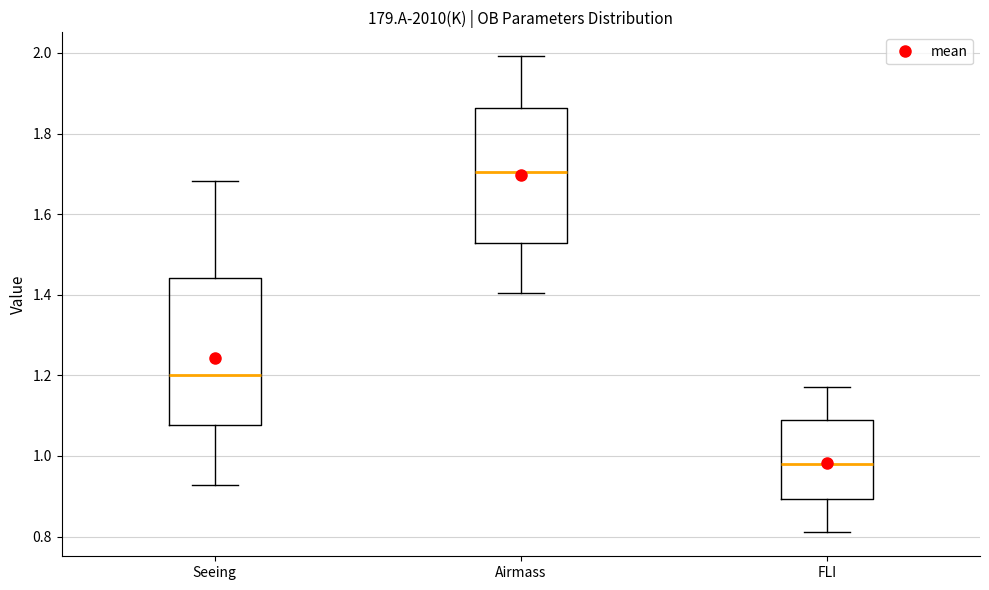

Comparing the boxes themselves (not the whiskers), which one is the tallest?

Seeing